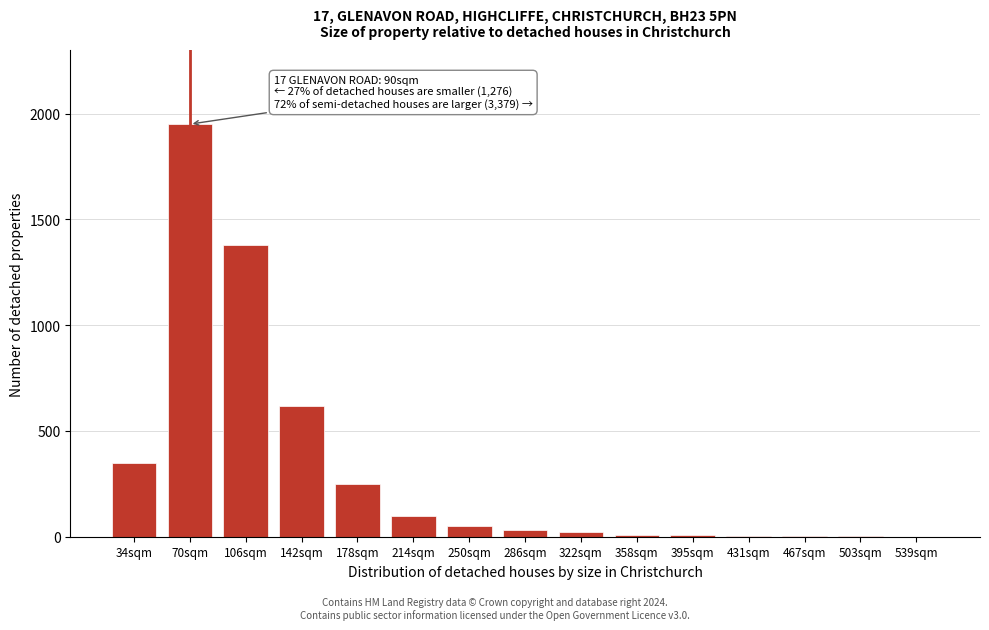

What is the maximum value shown in the chart?

1950